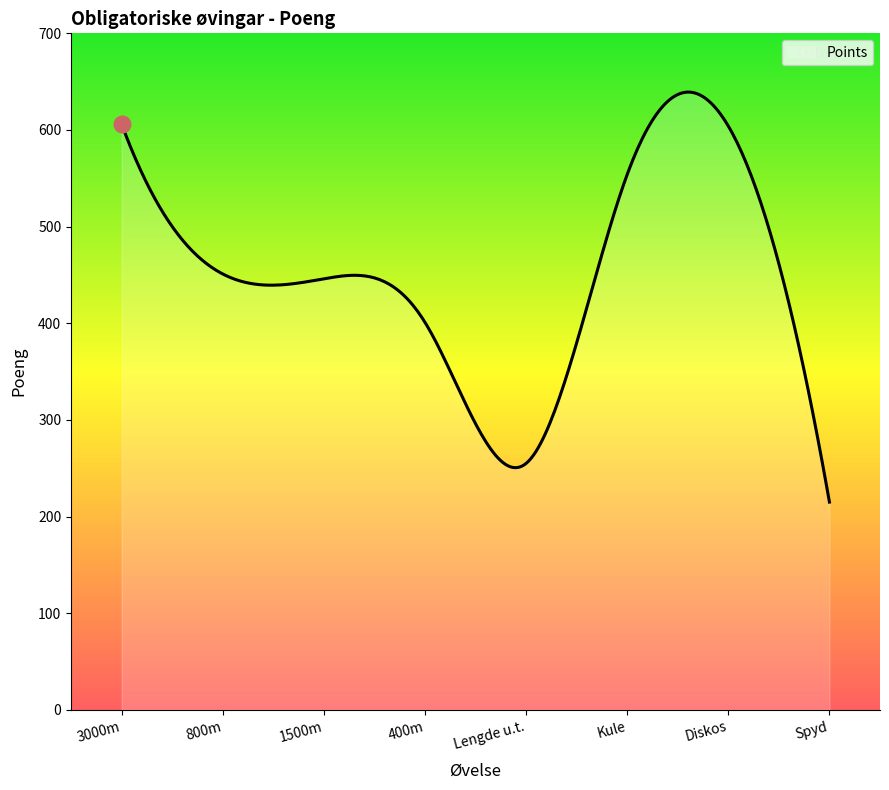

What is the greatest value displayed?

639.2